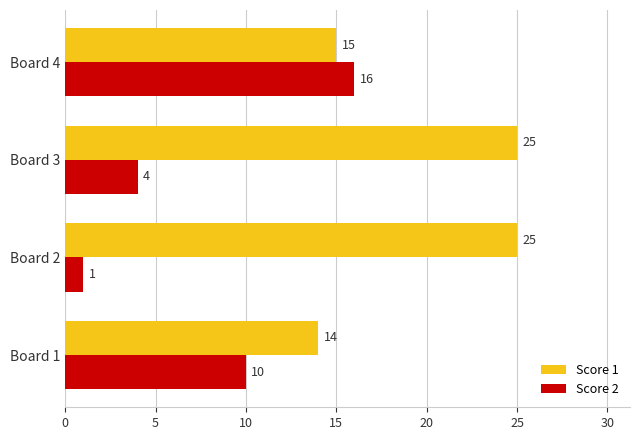

What is the maximum value for Score 1?

25